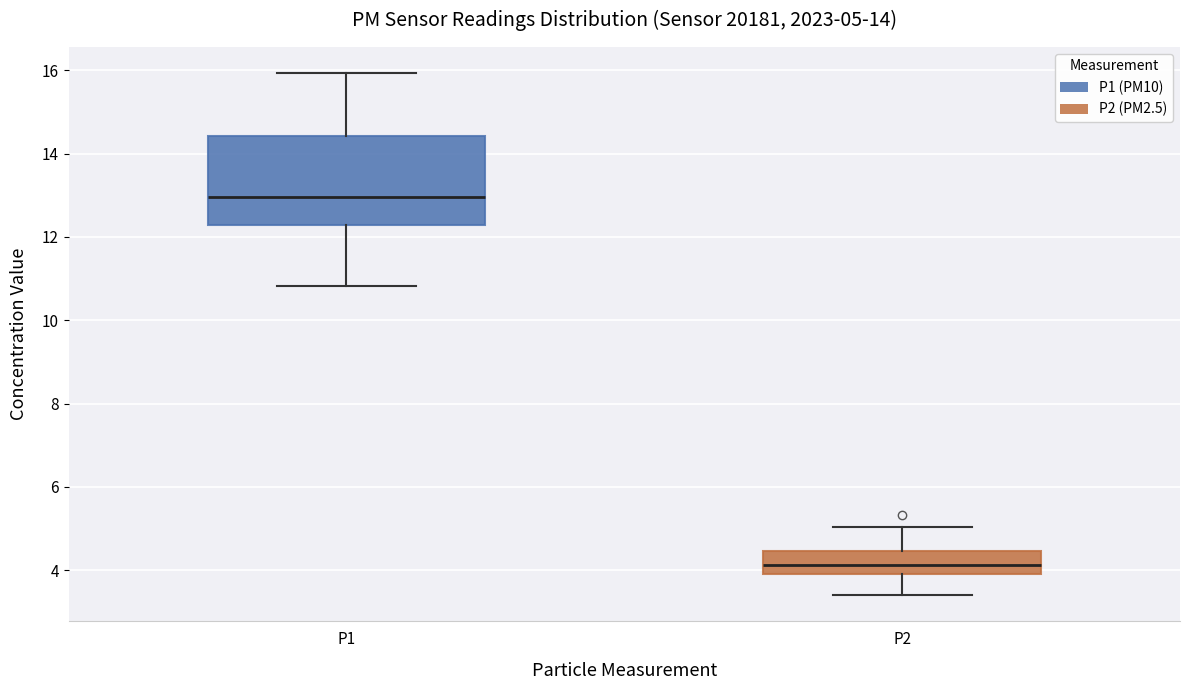

Which box has the lowest median line?

P2